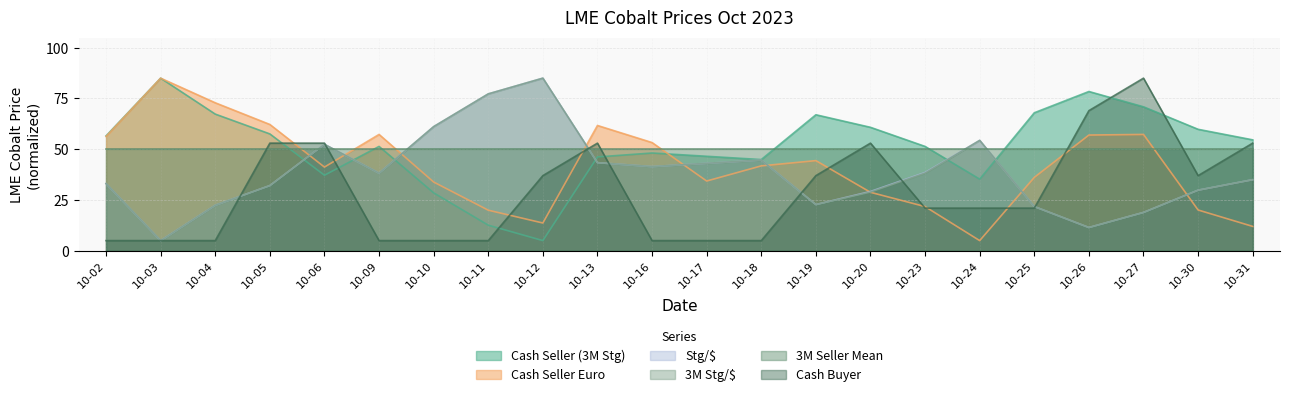

At how many categories does at least one series exceed 56?

15